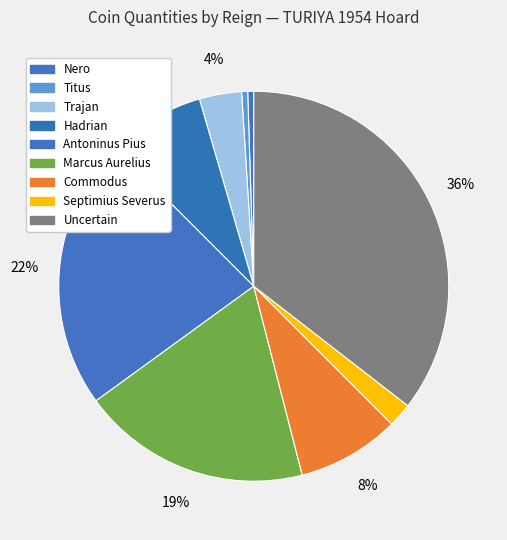

Is there a majority slice in this chart?

No